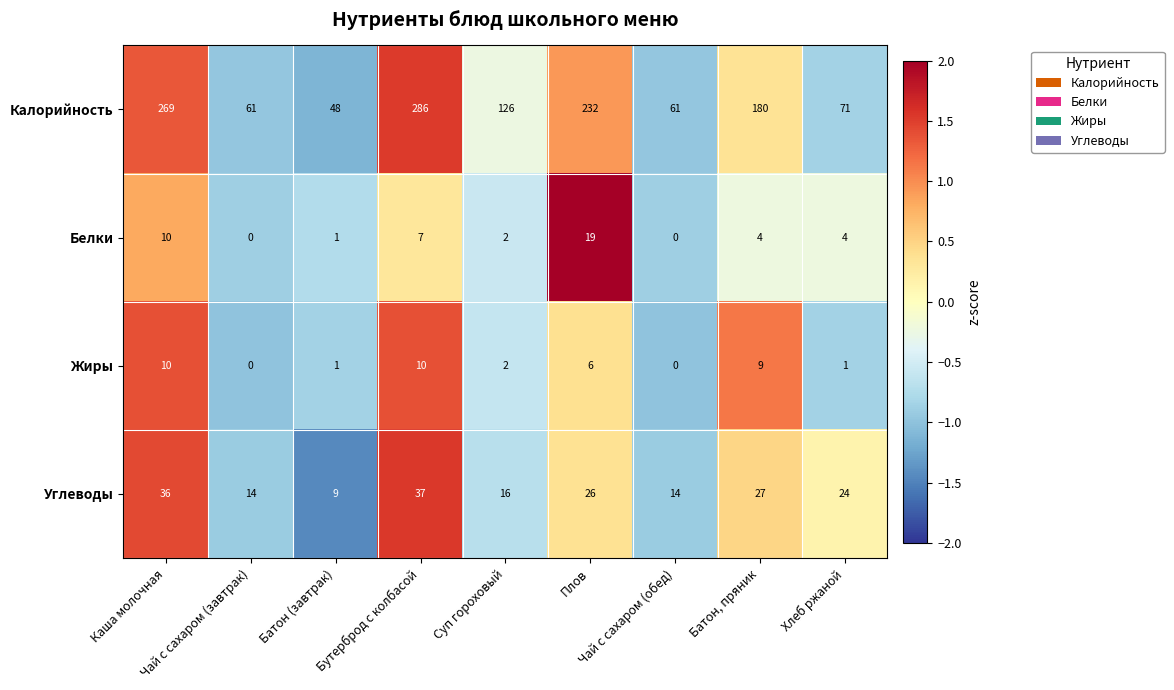

Which series changed the most between Суп гороховый and Чай с сахаром (обед)?

Калорийность